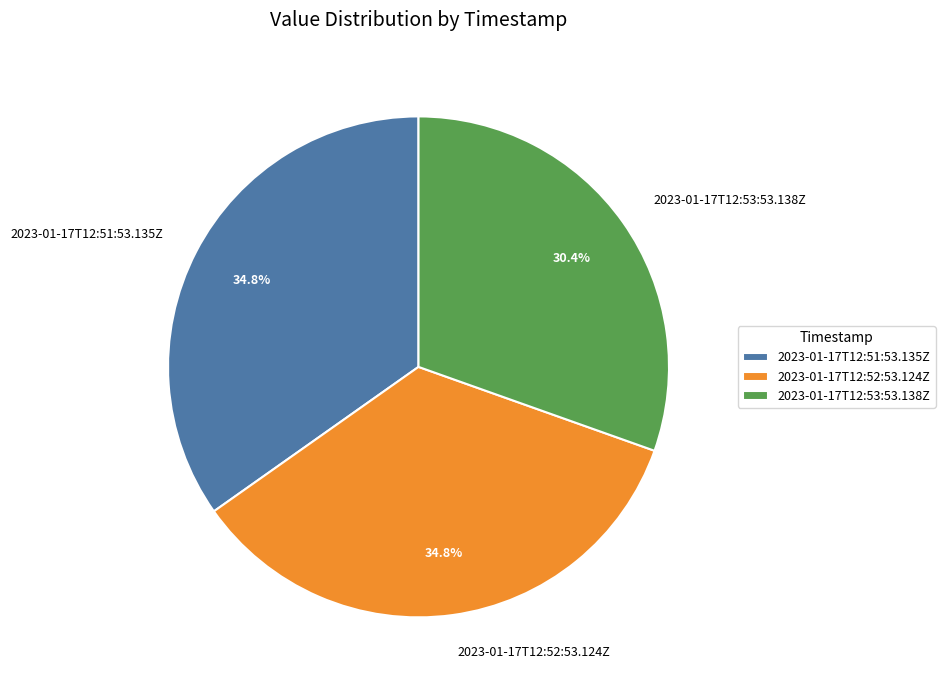

To the nearest percent, what percentage of the pie is 2023-01-17T12:53:53.138Z?

30%